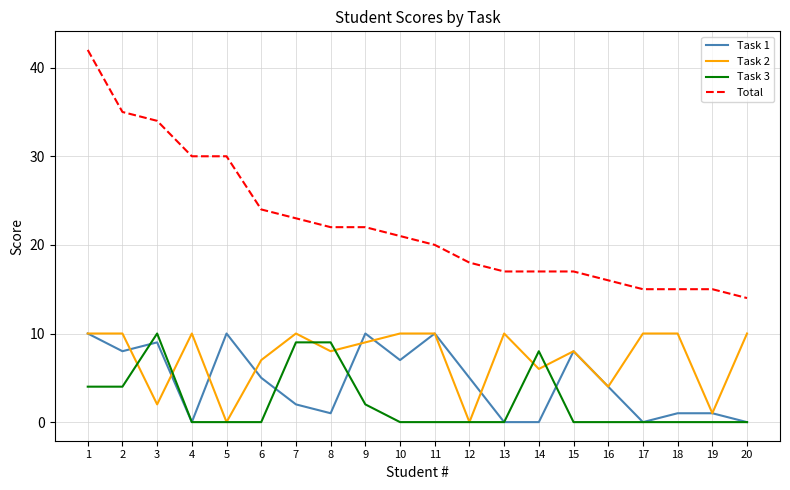

Does the chart have visible grid lines?

Yes